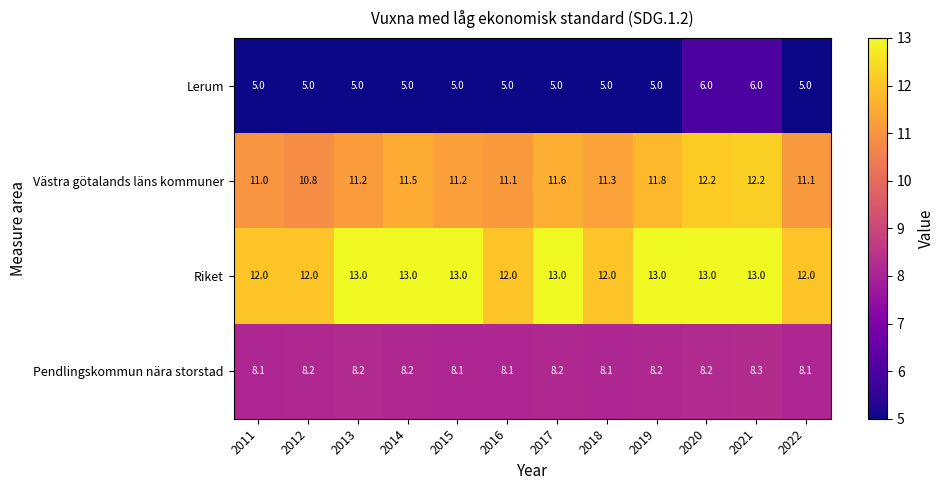

Read the Riket value at 2021.

13.0